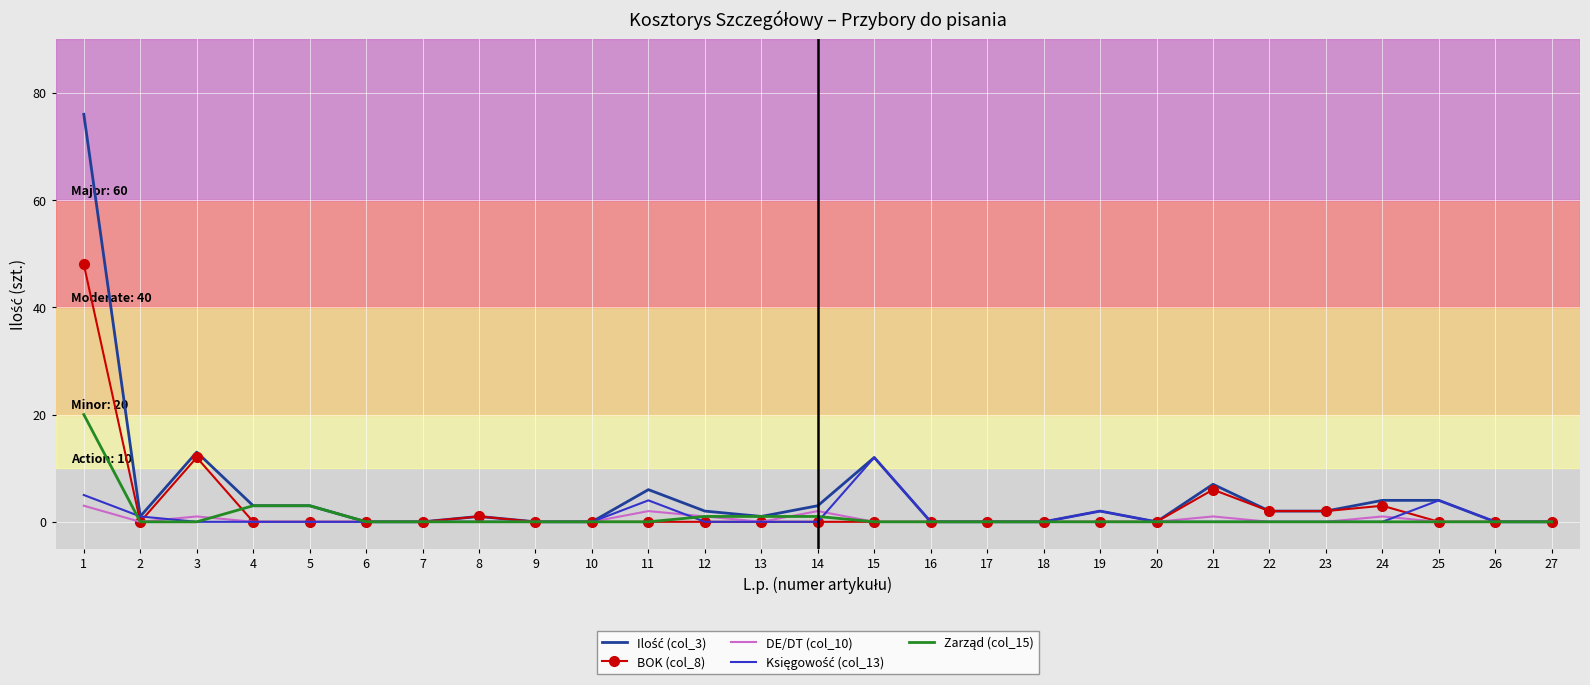

True or false: BOK (col_8) has a value of -29 at 25.

False